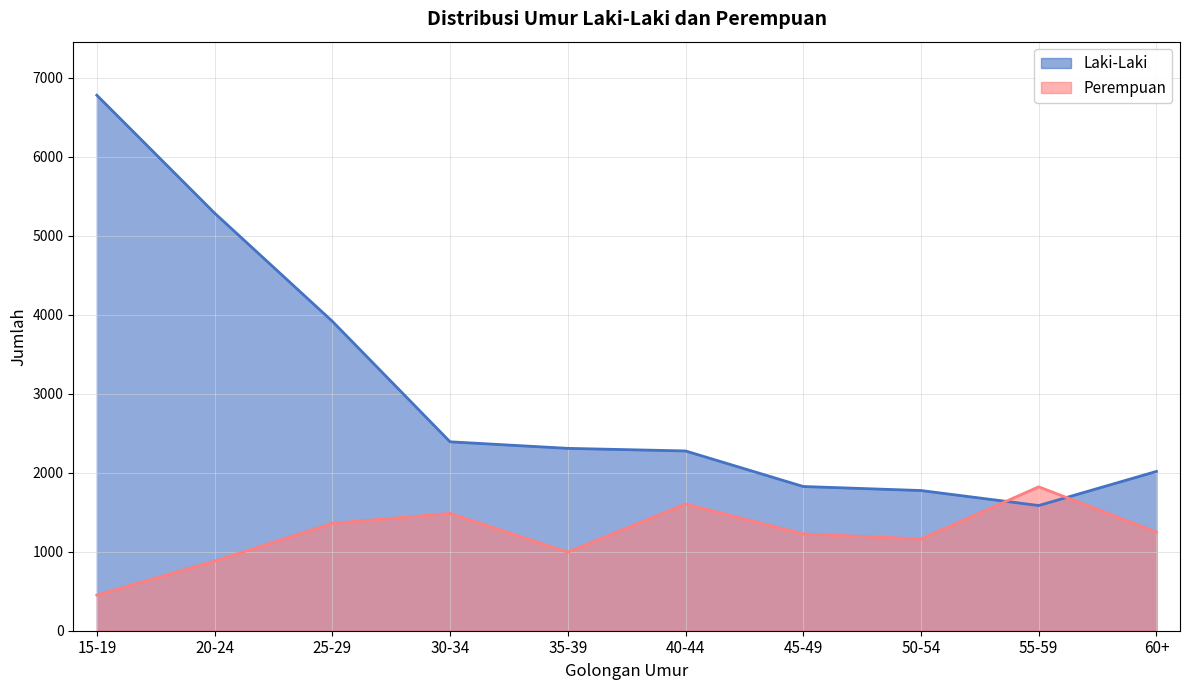

What is the label of the 5th point from the right?

40-44